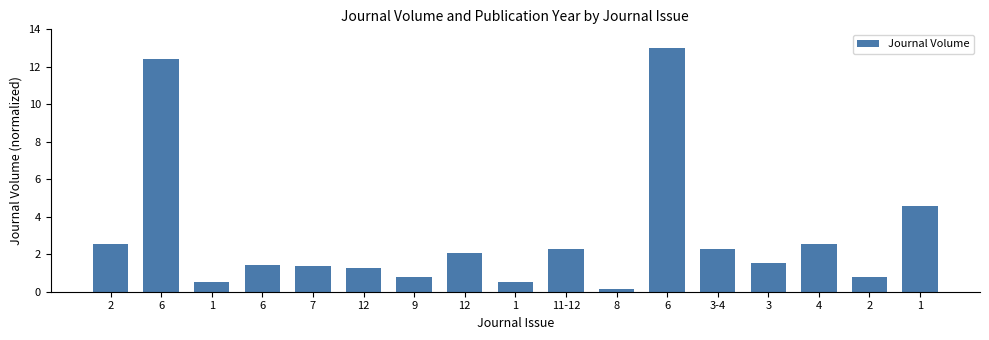

How many values are below 1?

5